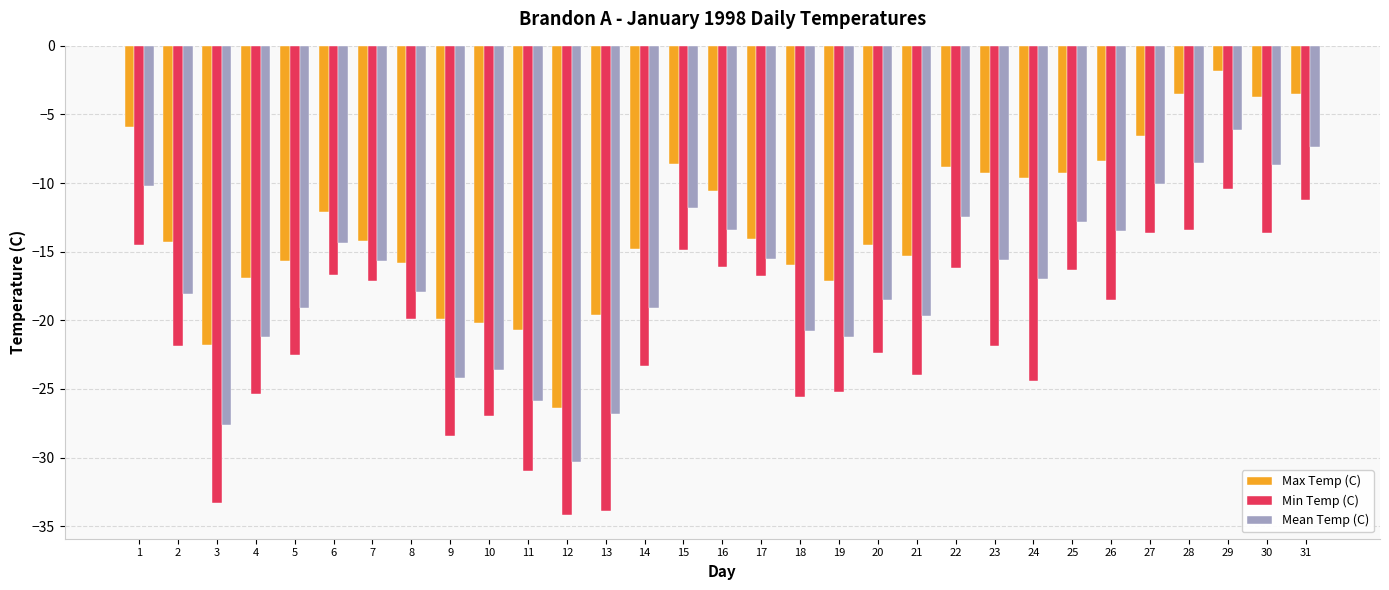

Rank the series by their average value, from highest to lowest.

Max Temp (C), Mean Temp (C), Min Temp (C)